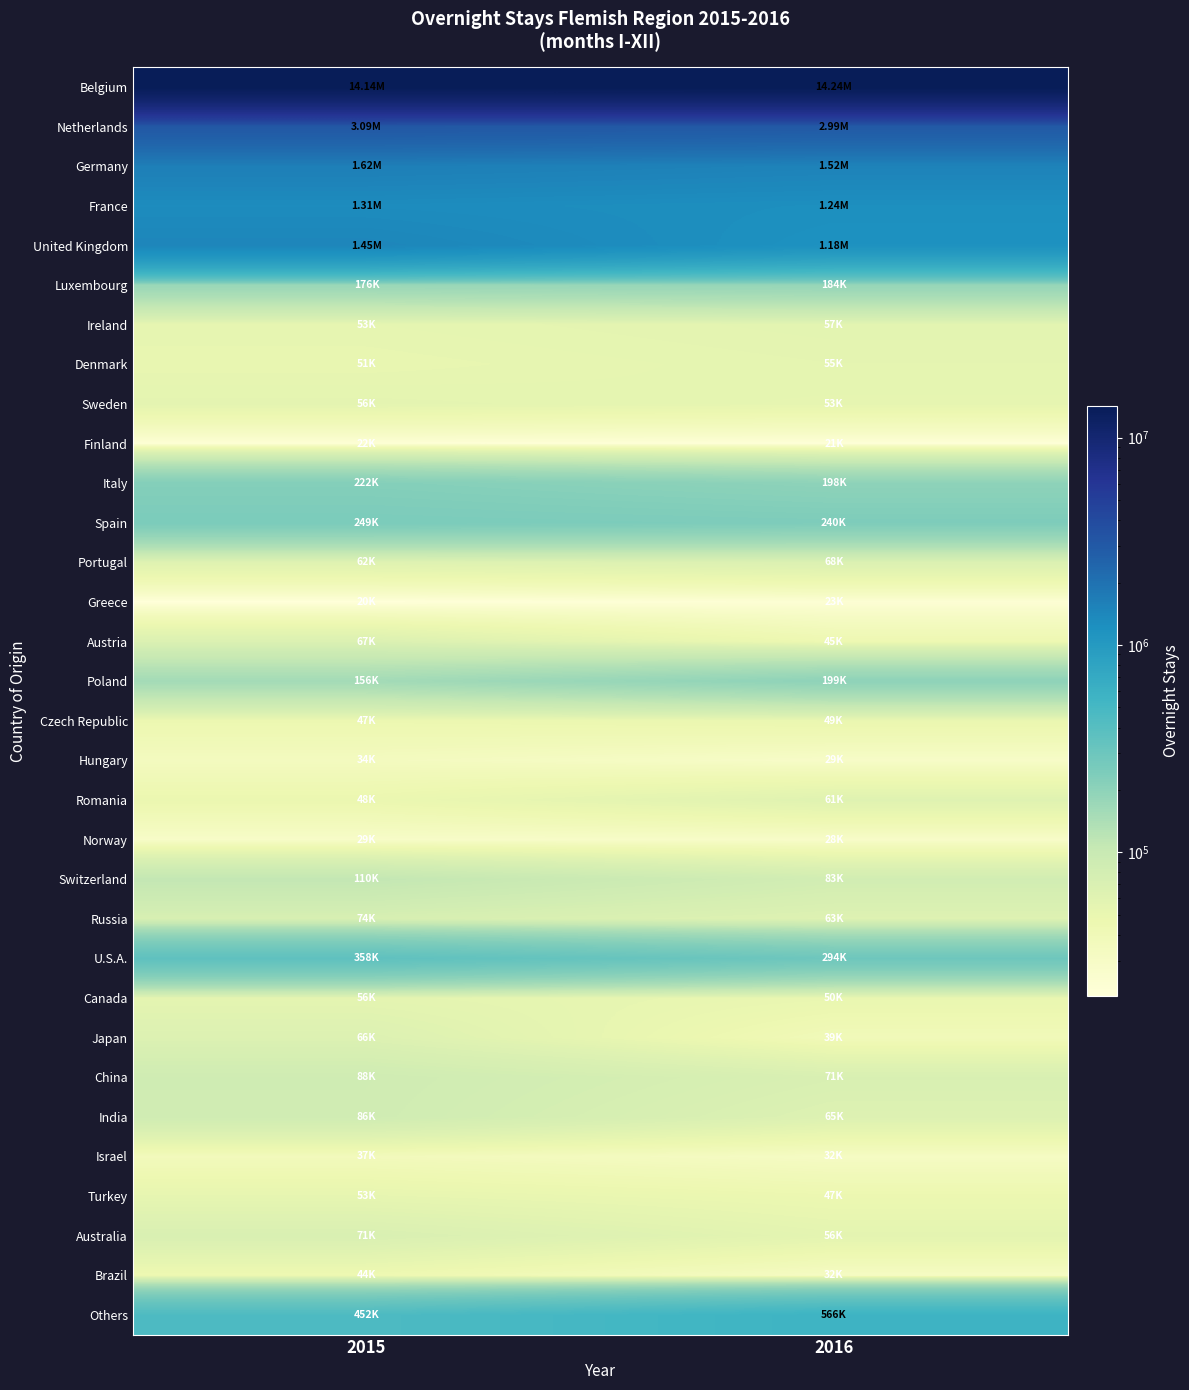

Reading left to right, extract all data points from this chart.

Belgium: 2015=14137566	2016=14235688
Netherlands: 2015=3085063	2016=2987994
Germany: 2015=1618871	2016=1519460
France: 2015=1309149	2016=1243457
United Kingdom: 2015=1445136	2016=1184996
Luxembourg: 2015=175783	2016=183943
Ireland: 2015=53486	2016=57344
Denmark: 2015=51207	2016=54917
Sweden: 2015=55633	2016=53208
Finland: 2015=21856	2016=21126
Italy: 2015=221608	2016=197762
Spain: 2015=248975	2016=240097
Portugal: 2015=61898	2016=67531
Greece: 2015=20247	2016=22629
Austria: 2015=67056	2016=44504
Poland: 2015=156247	2016=199169
Czech Republic: 2015=46619	2016=49117
Hungary: 2015=34233	2016=28855
Romania: 2015=47711	2016=61462
Norway: 2015=28750	2016=28344
Switzerland: 2015=109567	2016=82988
Russia: 2015=73516	2016=63395
U.S.A.: 2015=358125	2016=293523
Canada: 2015=55737	2016=50207
Japan: 2015=65645	2016=39010
China: 2015=87501	2016=71482
India: 2015=86397	2016=64811
Israel: 2015=36798	2016=31635
Turkey: 2015=52779	2016=46610
Australia: 2015=70606	2016=55936
Brazil: 2015=44389	2016=31628
Others: 2015=451656	2016=565820